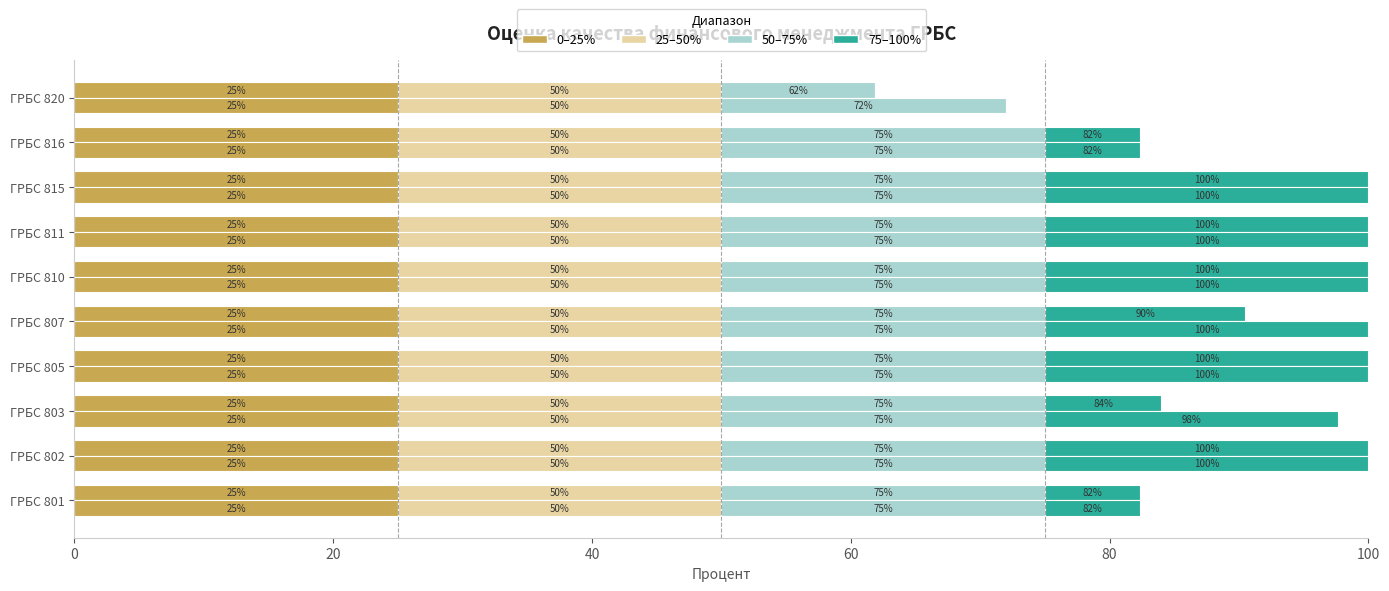

What are all the series names shown in the legend?

0–25%, 25–50%, 50–75%, 75–100%